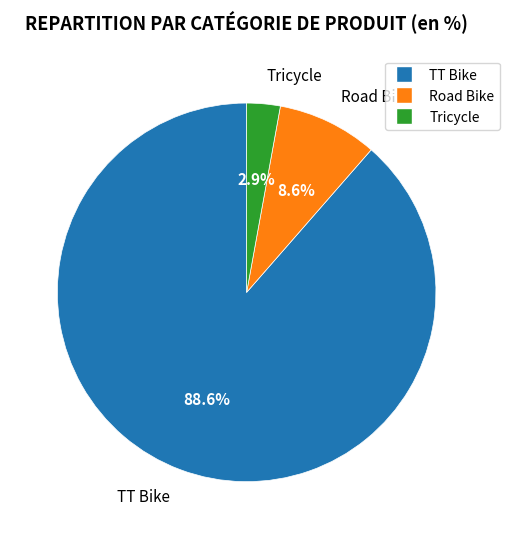

Which has a higher value, Tricycle or Road Bike?

Road Bike